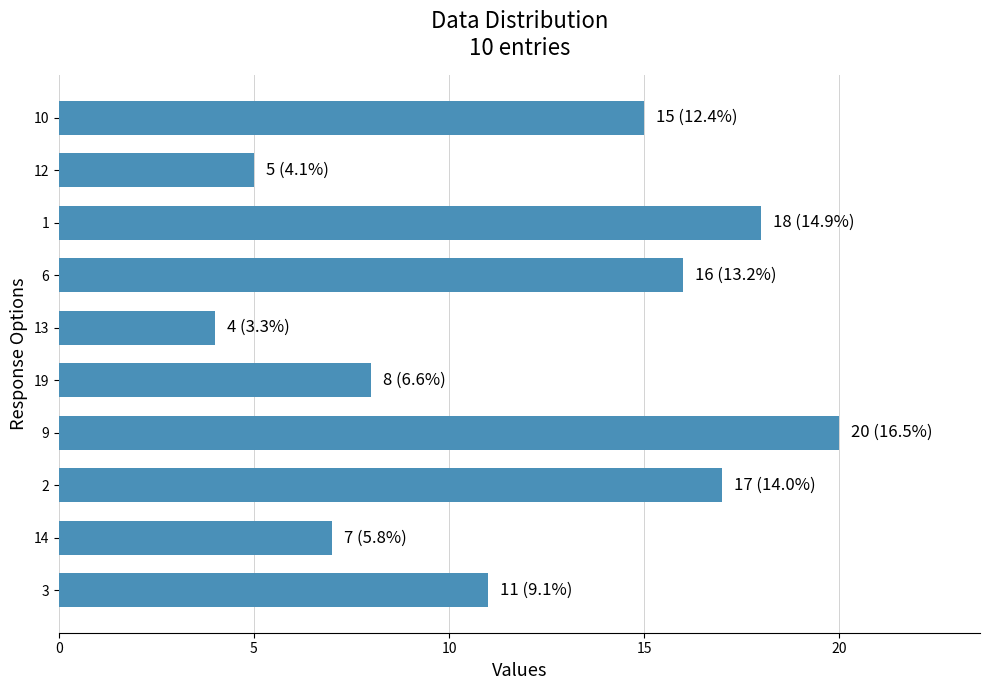

Where is the data nearest to the value 12?

3